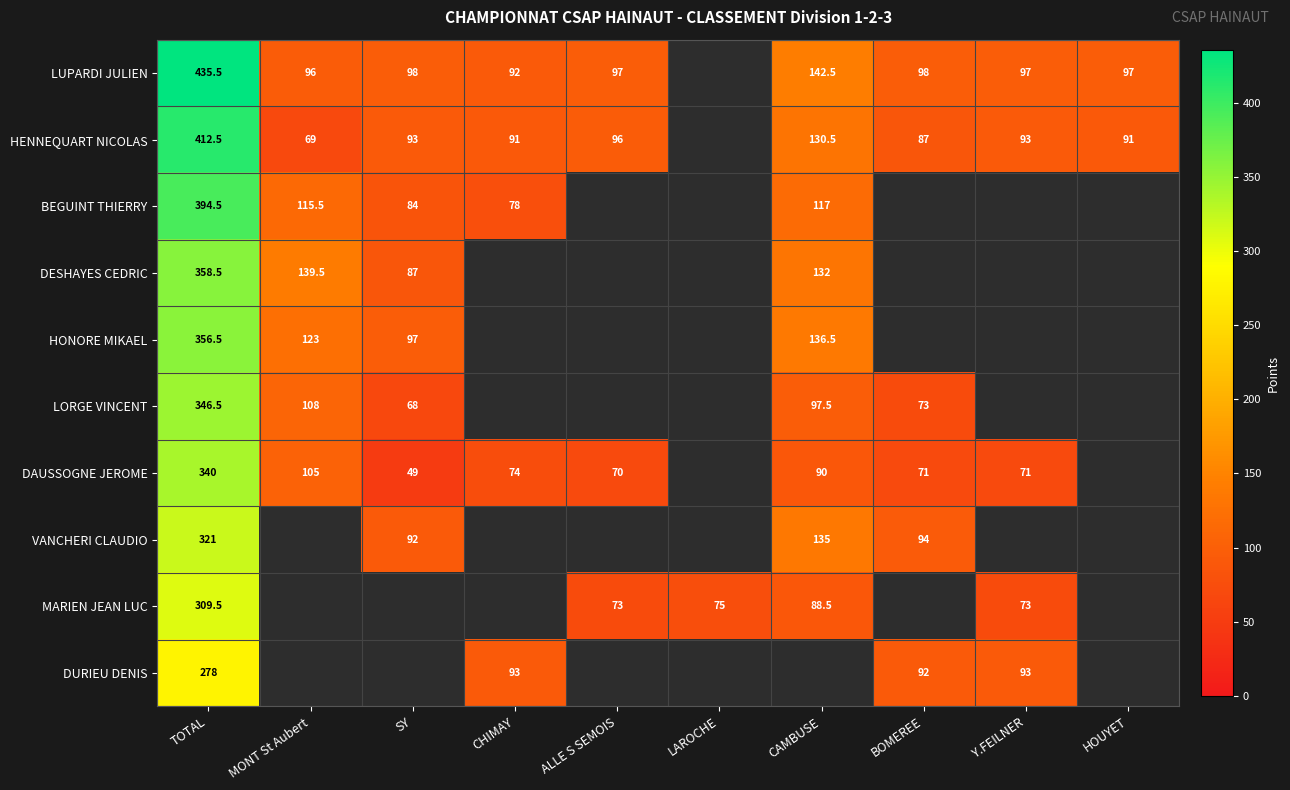

What is the sum of the LUPARDI JULIEN values at TOTAL and BOMEREE?

533.5